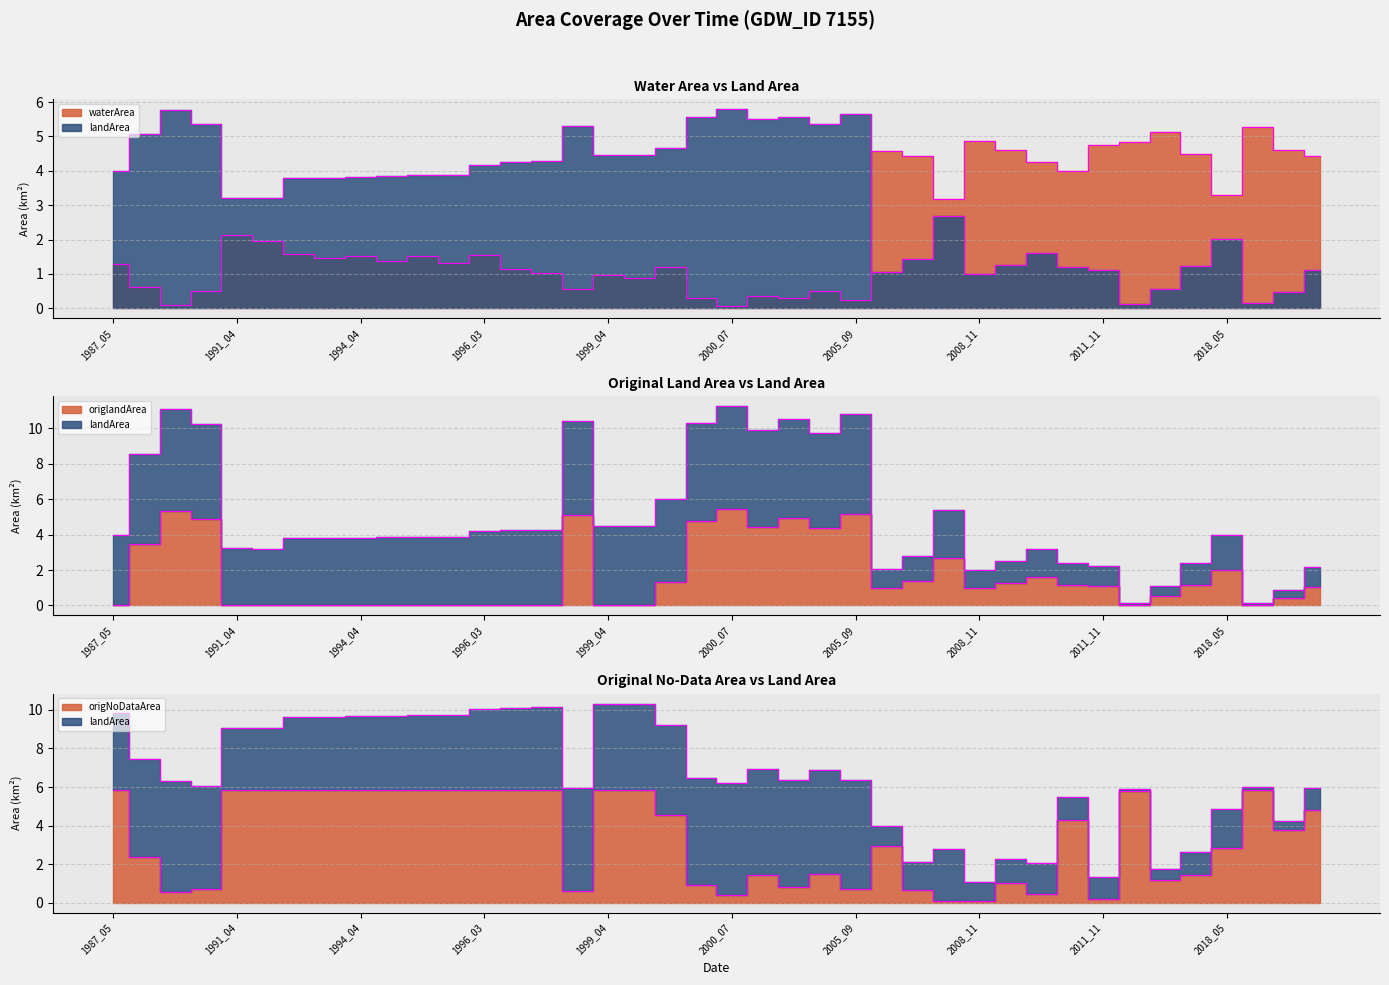

What is the total value across all series at 1994_04?

11.2